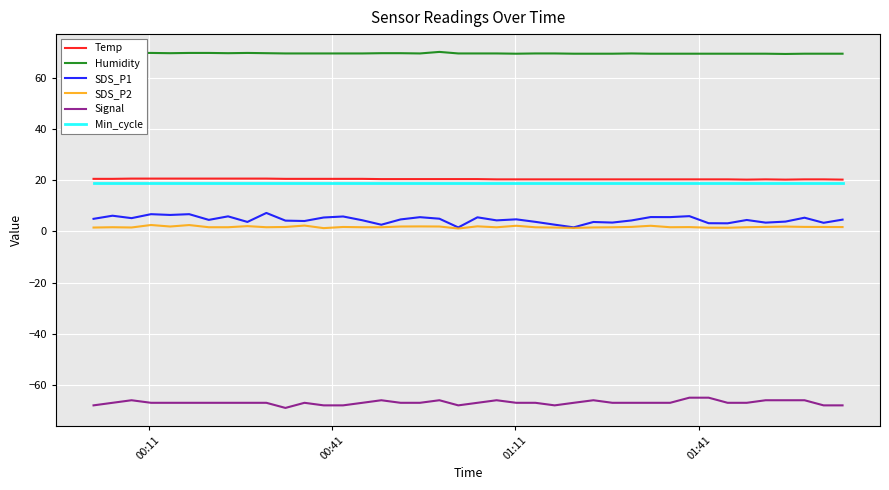

What is the average value of the Temp series?

20.4